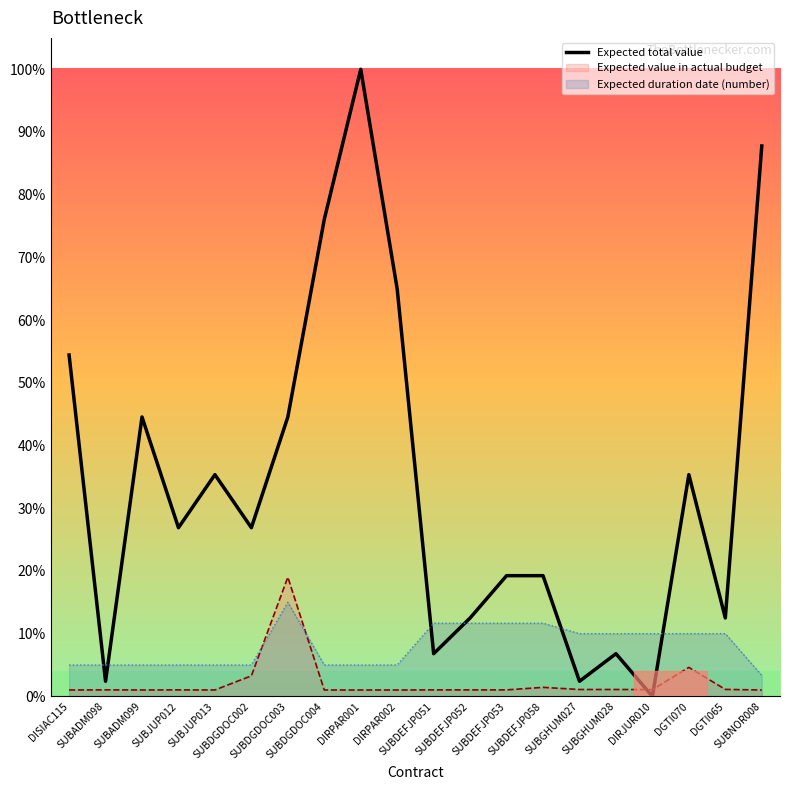

What is the value of the 16th point from the left?

0.1